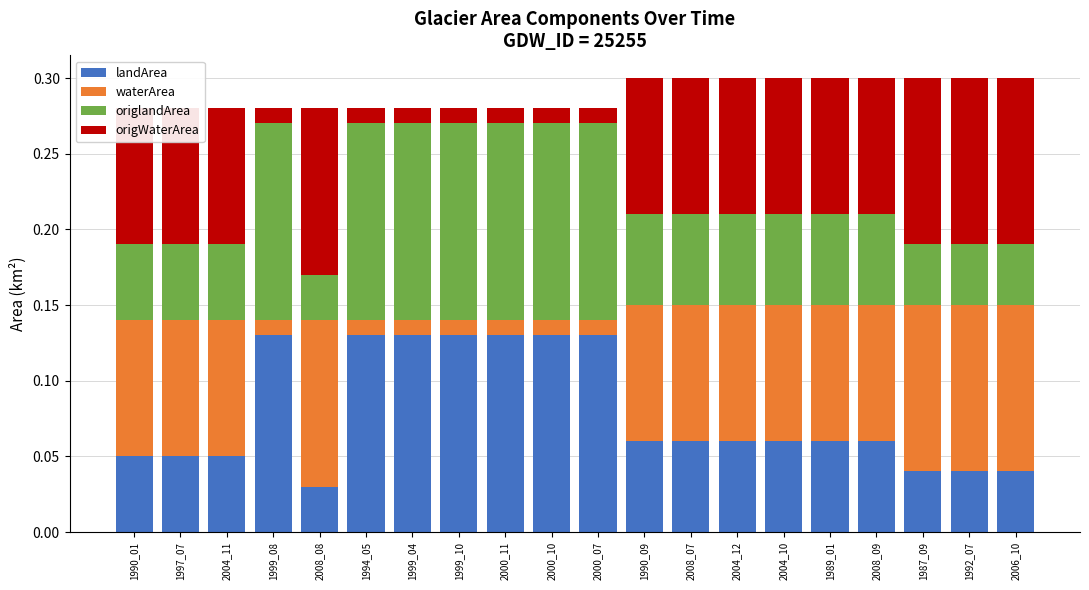

Where is landArea nearest to the value 0?

2008_08